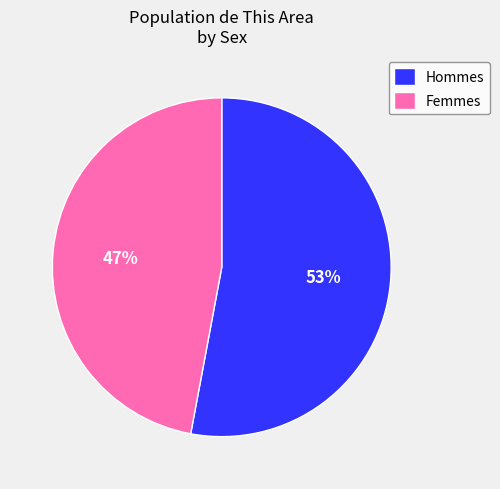

Which category has the biggest portion of the pie?

Hommes